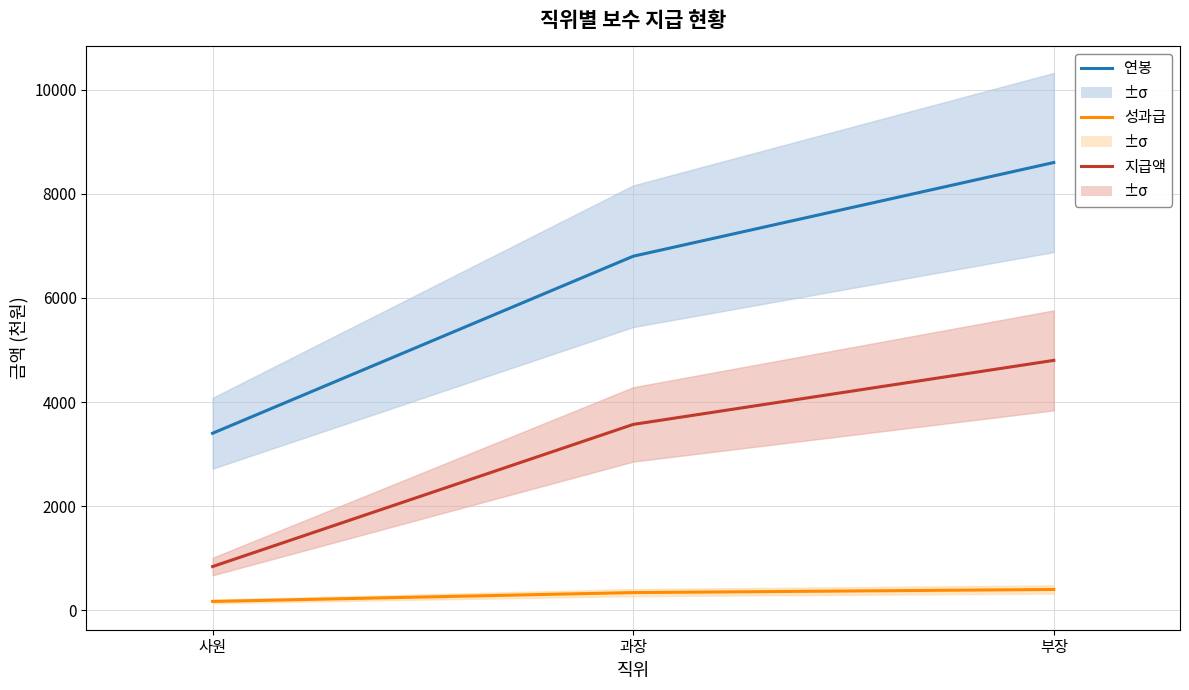

Does the chart have visible grid lines?

Yes